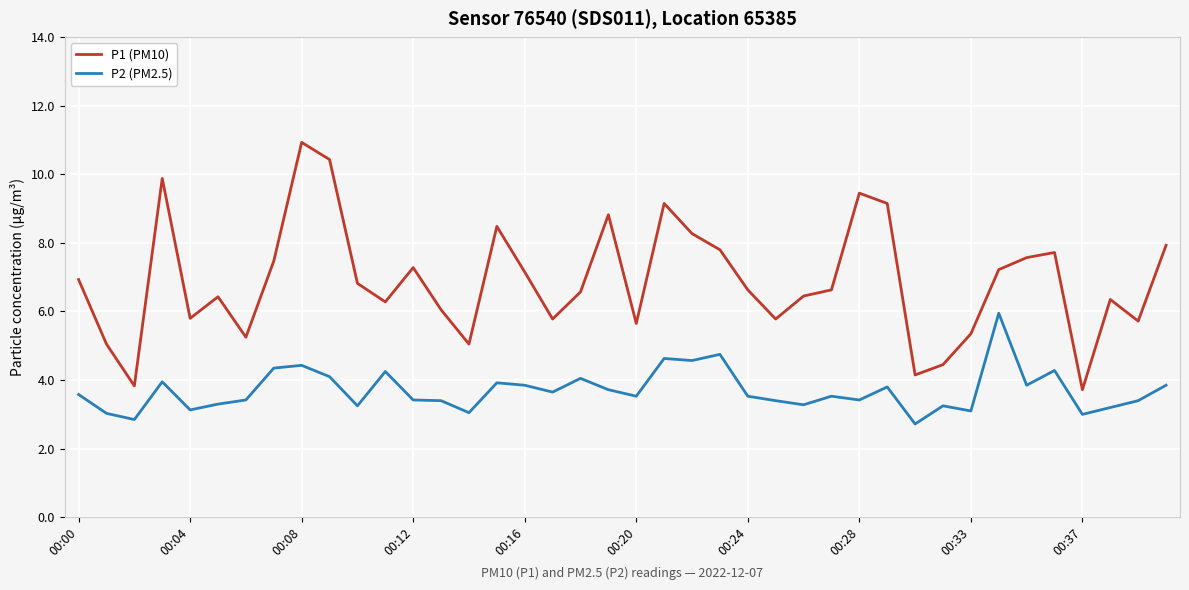

What are all the series names shown in the legend?

P1 (PM10), P2 (PM2.5)